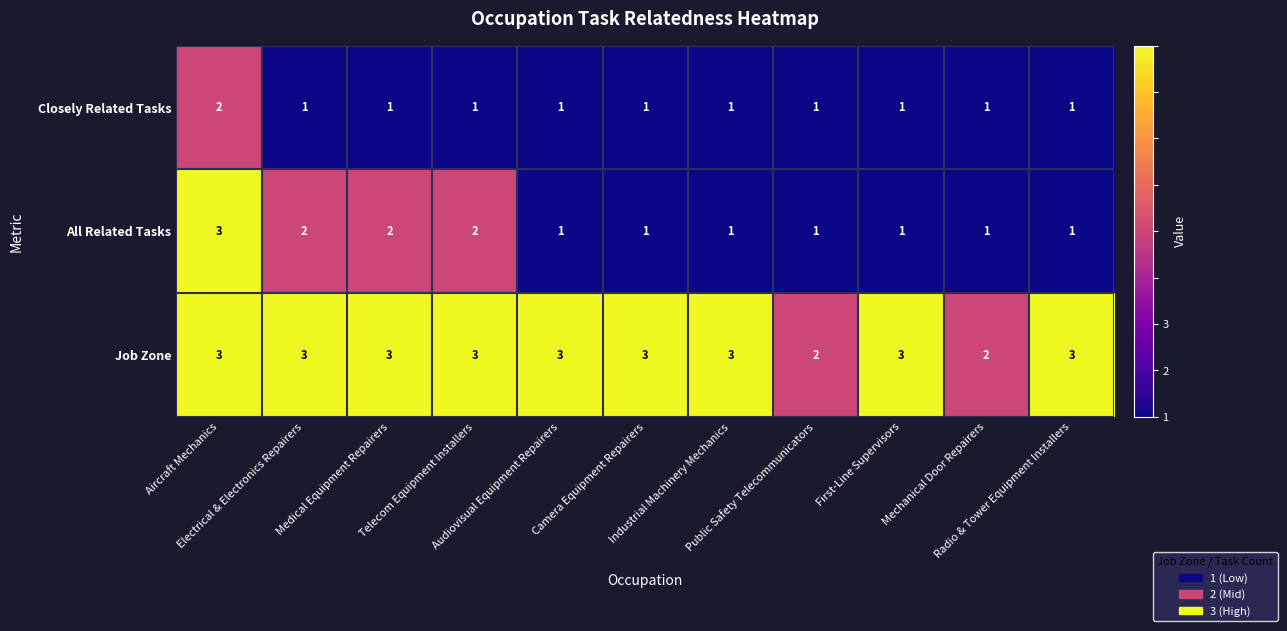

Which series has the largest total across all categories?

Job Zone